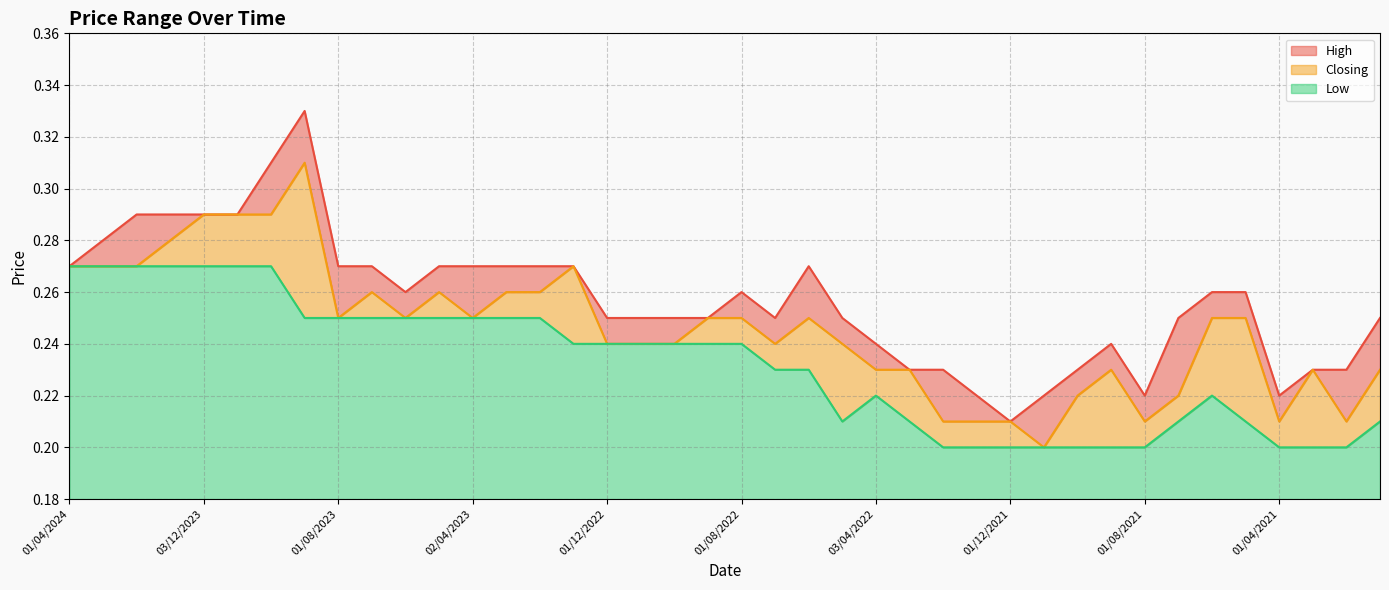

What is the sum of all Low values?

9.3